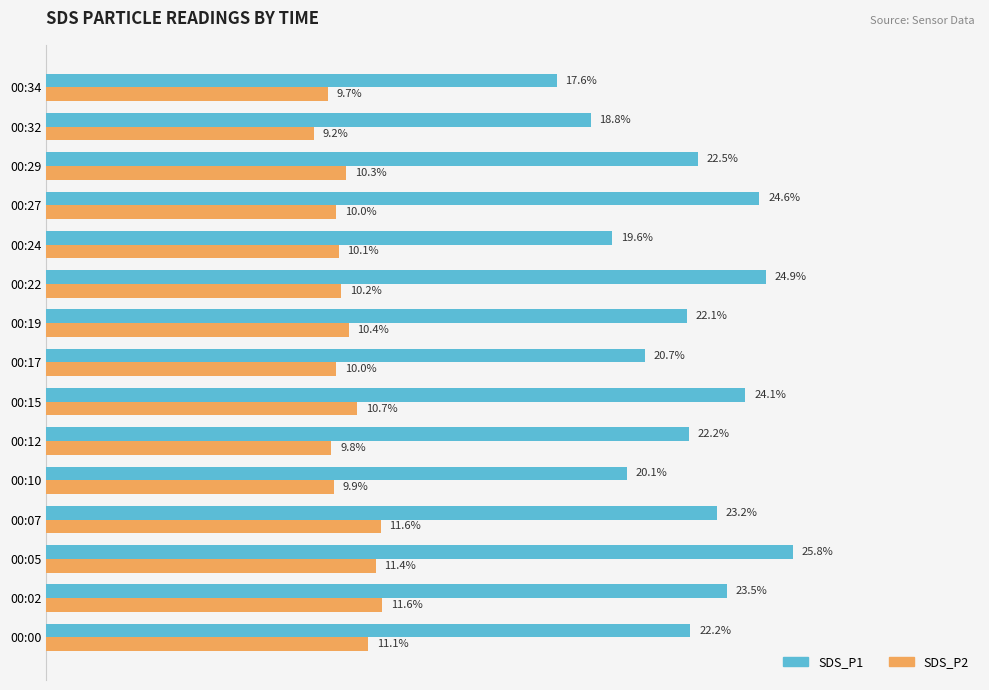

Rank the series by their maximum value, from lowest to highest.

SDS_P2, SDS_P1